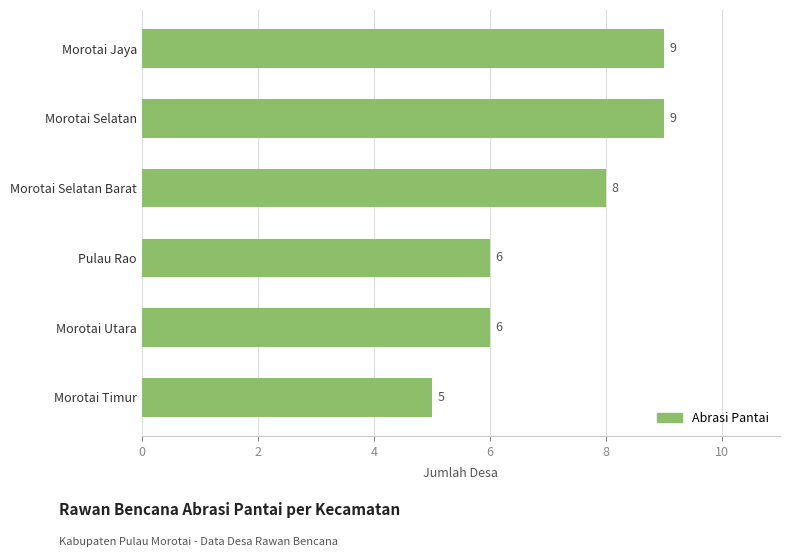

How many values are between 6 and 9?

5